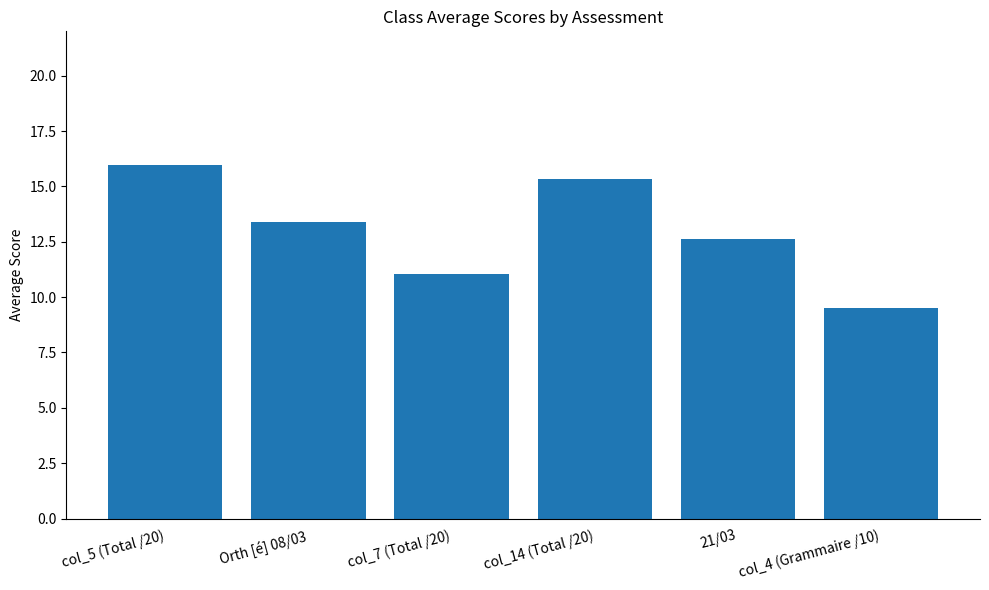

How many bars are there in total?

6